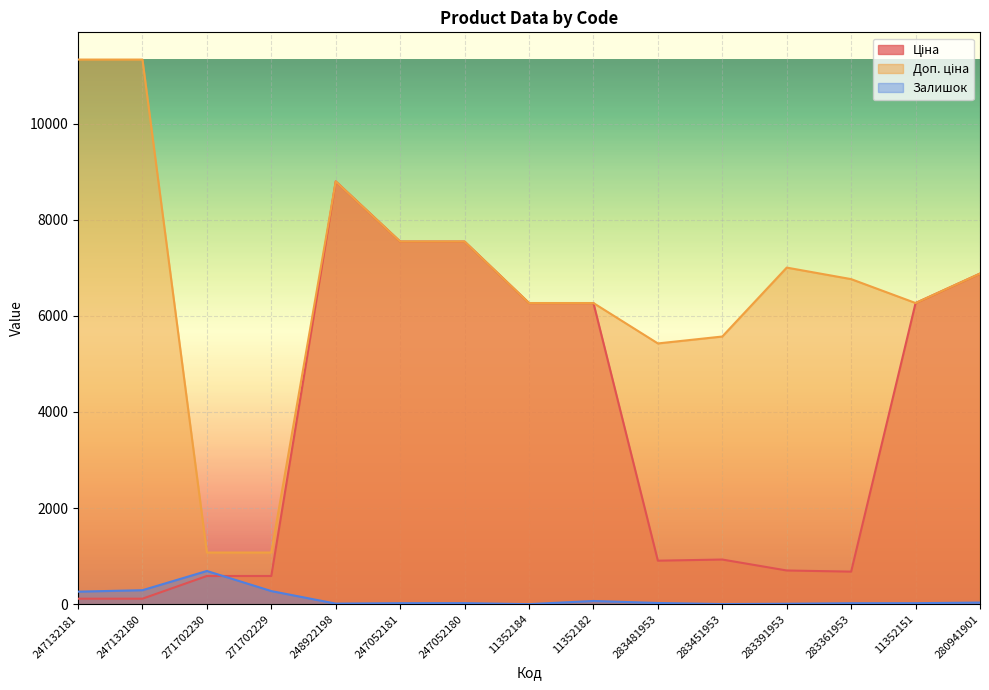

At 283361953, list the series in order from largest to smallest.

Доп. ціна, Ціна, Залишок